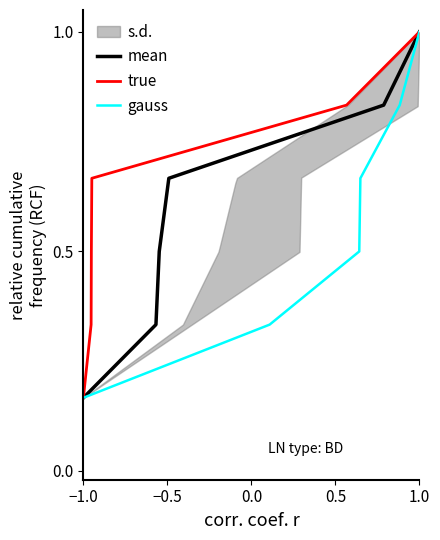

Reading right to left, transcribe all the data shown in this chart.

mean: 1.0	0.8	0.7	0.5	0.3	0.2
true: 1.0	0.8	0.7	0.5	0.3	0.2
gauss: 1.0	0.8	0.7	0.5	0.3	0.2